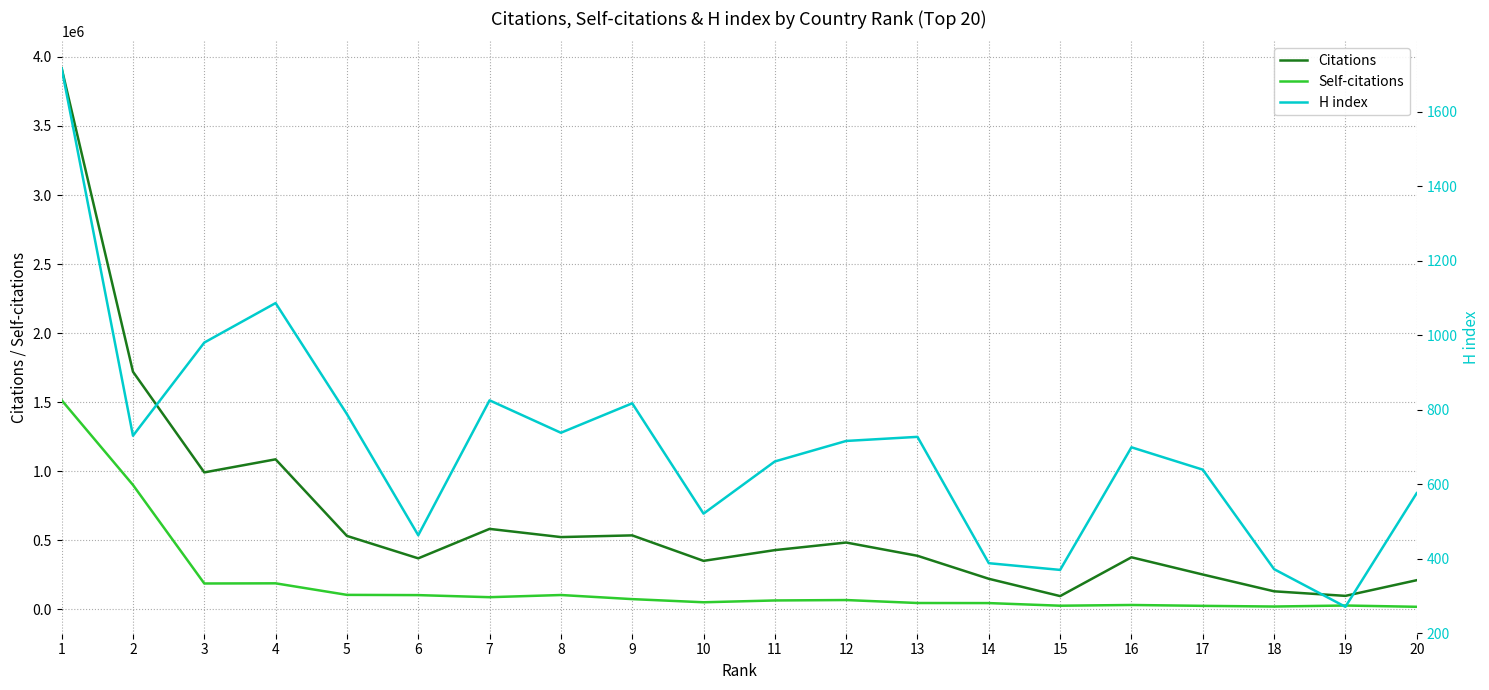

Is it true that H index equals 576 at 20?

True